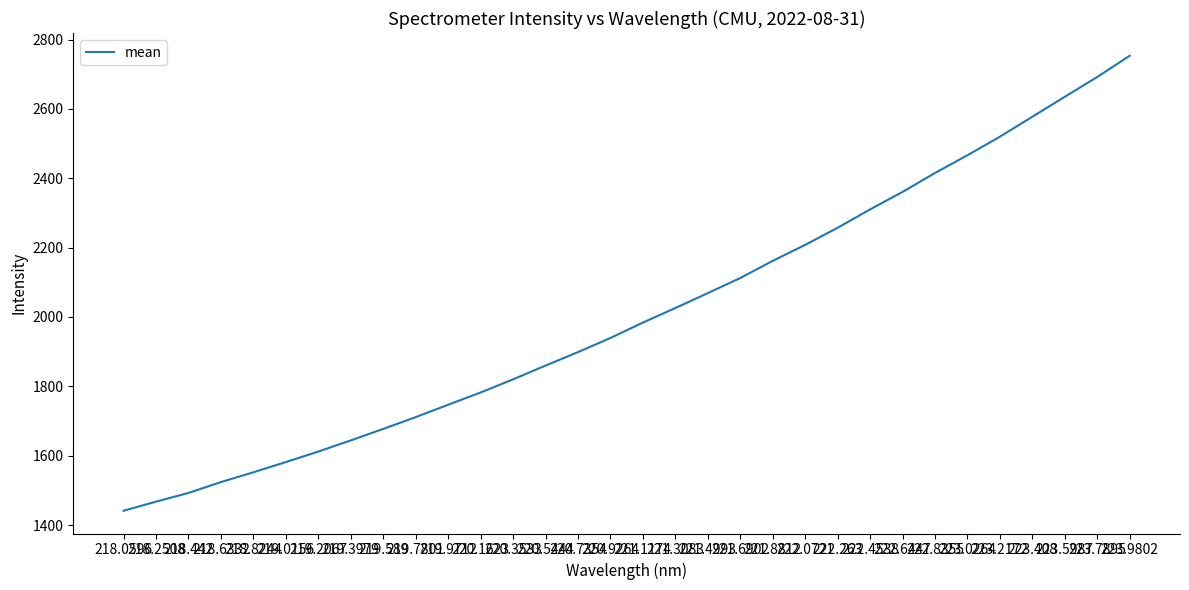

Is it true that the value at 220.1623 is 983.1?

False